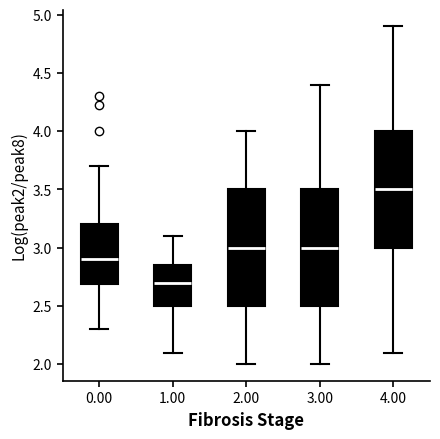

Where does the upper whisker of the box at x = 3.00 end on the y-axis? The values are not printed on the chart, so give them approximately, as read against the axis.

4.40